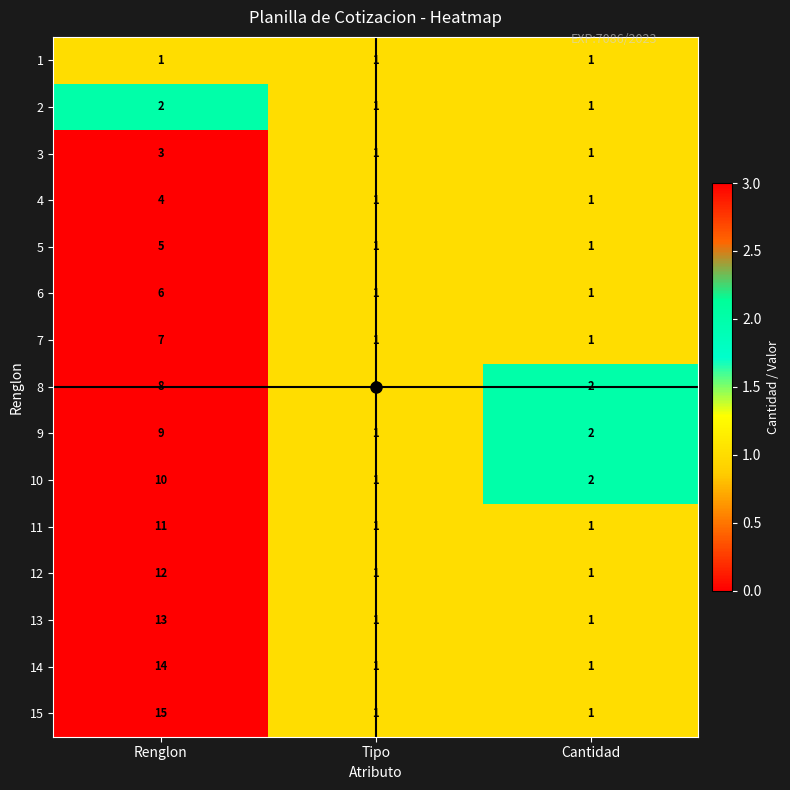

How many values in the 10 series are below 2?

1